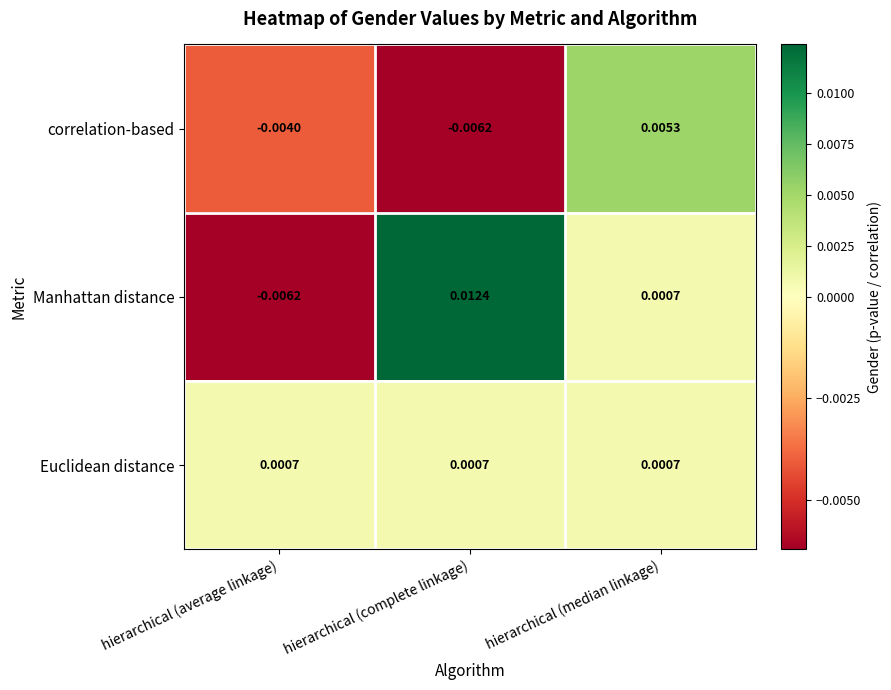

Which series has the largest range (max minus min)?

Manhattan distance